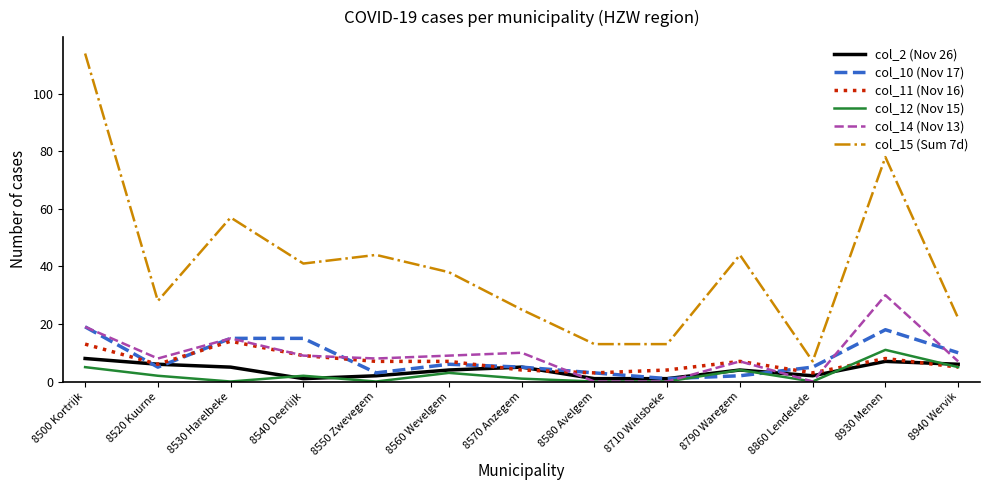

What is the average value of the col_15 (Sum 7d) series?

40